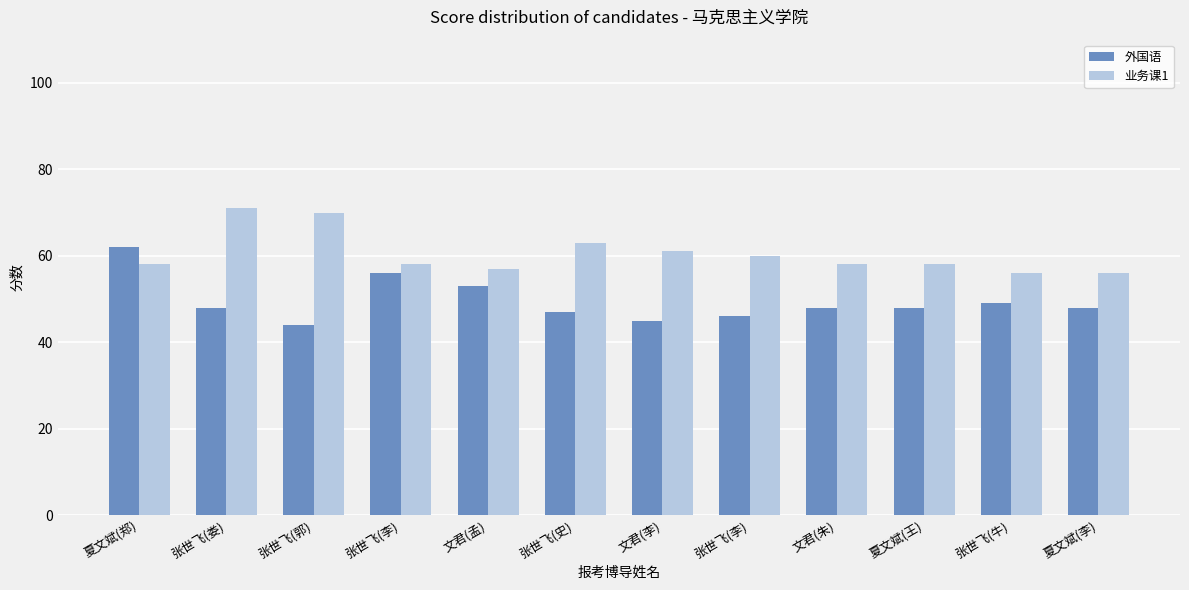

Is it true that 外国语 equals 32 at 文君(朱)?

False